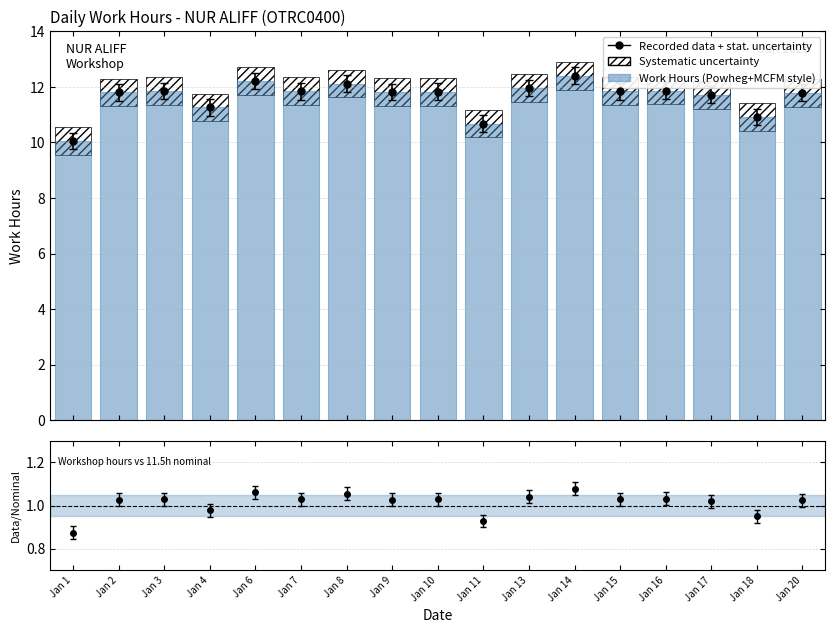

What is the sum of all values?

198.0